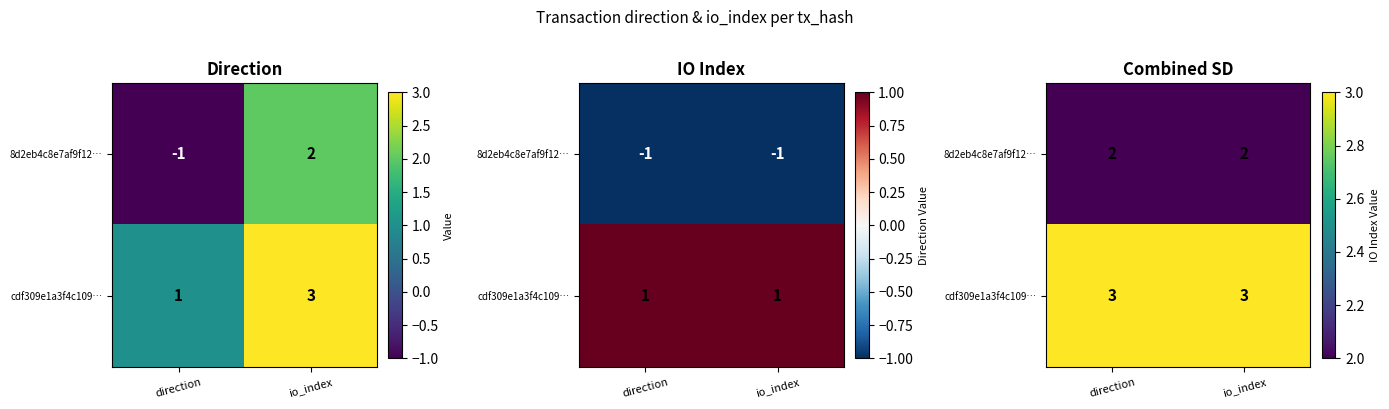

Which series has the largest range (max minus min)?

8d2eb4c8e7af9f12…